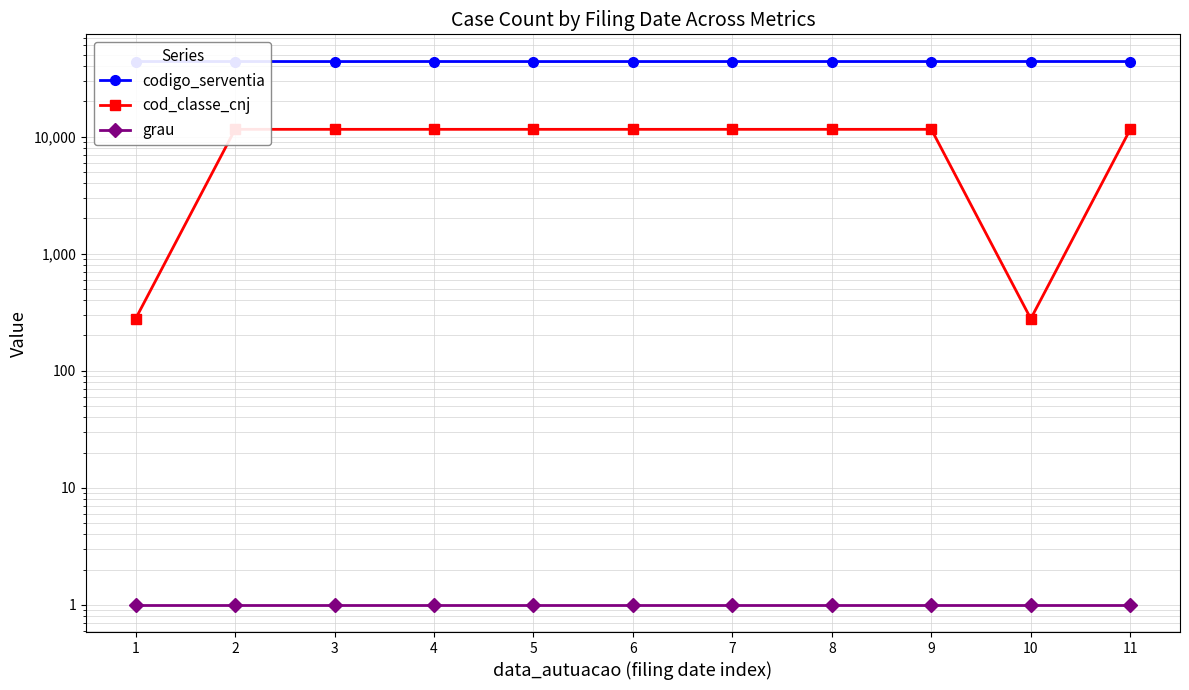

What is the difference between the codigo_serventia values at 4 and 8?

10